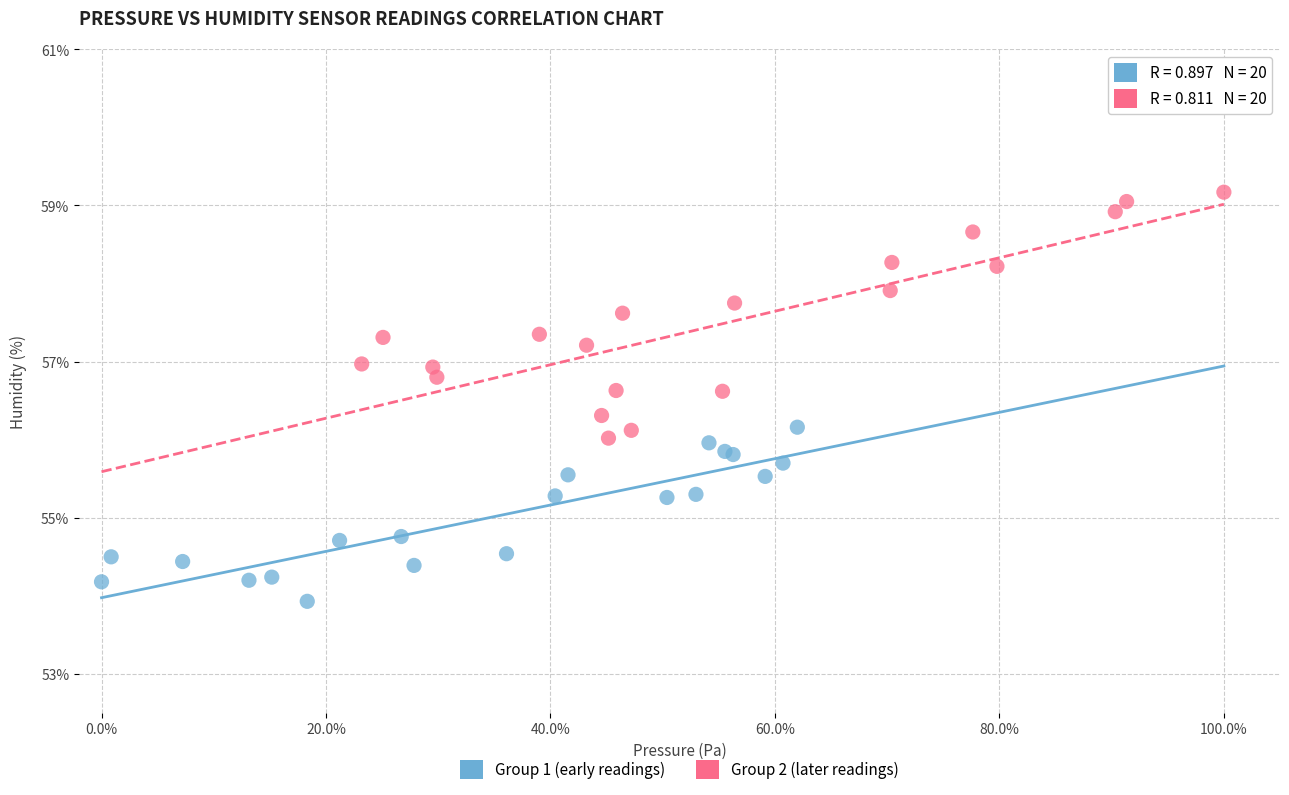

Which series contains the highest Y value?

Group 2 (later readings)